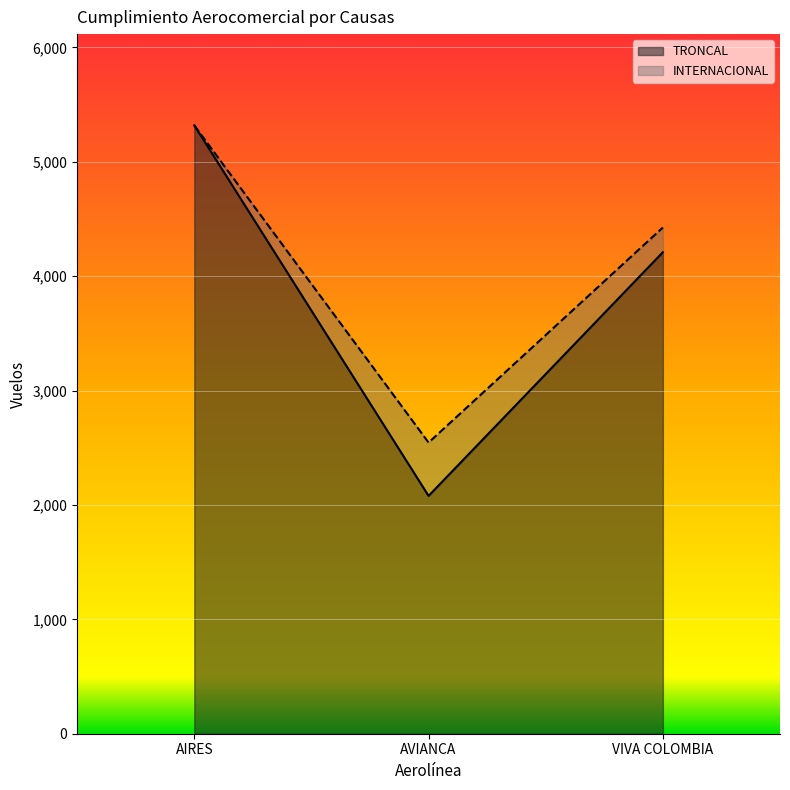

Is the value of TRONCAL at VIVA COLOMBIA greater than the value of INTERNACIONAL at VIVA COLOMBIA?

No